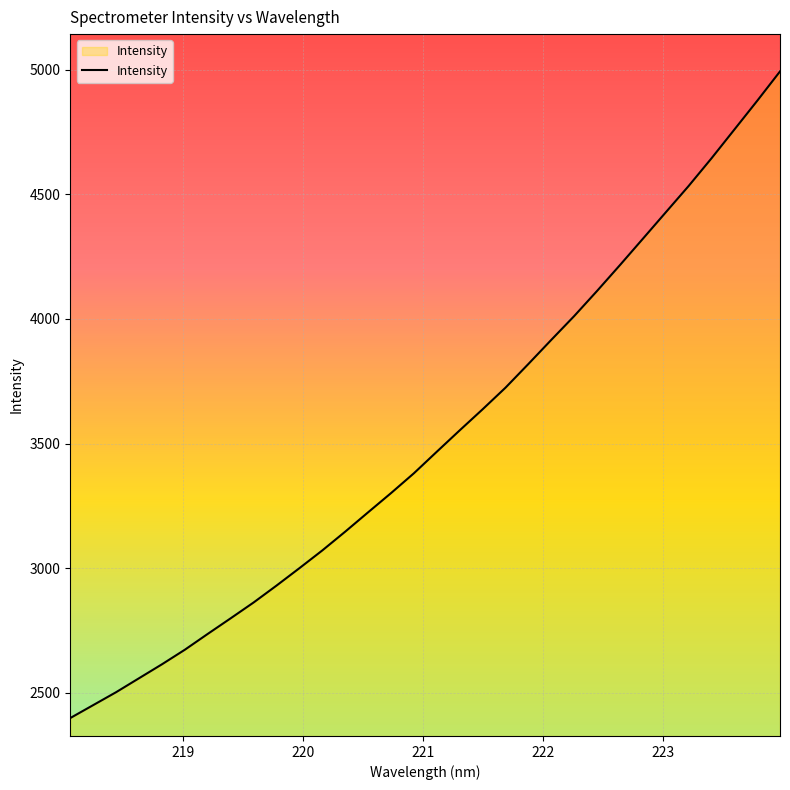

Does the chart have visible grid lines?

Yes